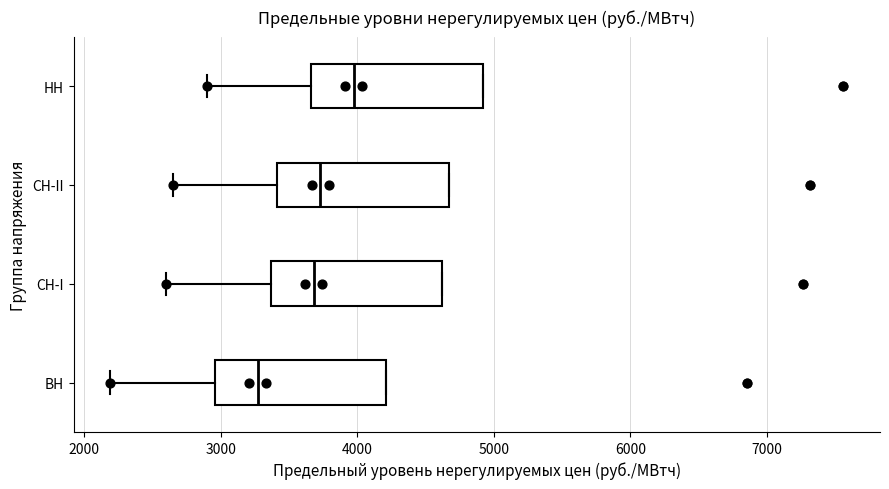

Reading bottom to top, read every box against the x-axis: the position of its median line, the range the box covers, and the ends of its whiskers. The values are not printed on the chart, so give them approximately, as read against the axis.

ВН: median 3300, box 3000 to 4200, whiskers 2200 to 4200
СН-I: median 3700, box 3400 to 4600, whiskers 2600 to 4600
СН-II: median 3700, box 3400 to 4700, whiskers 2700 to 4700
НН: median 4000, box 3700 to 4900, whiskers 2900 to 4900